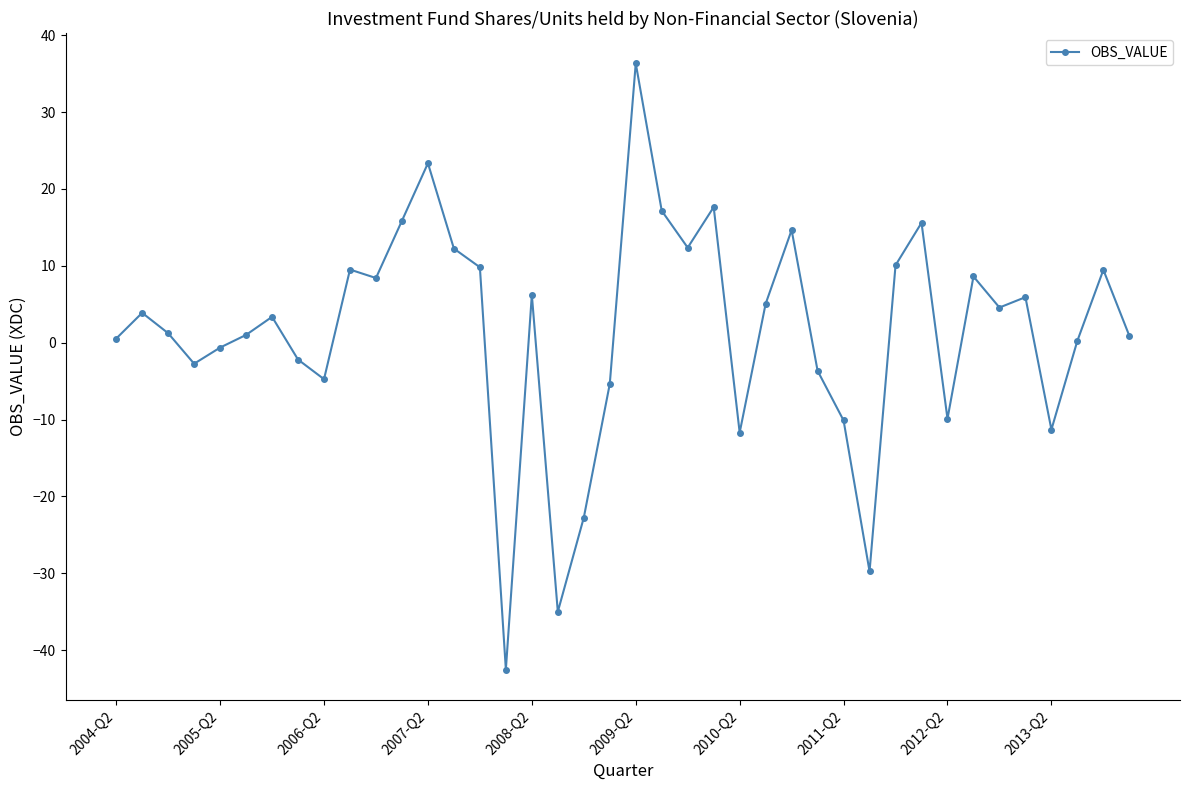

What is the difference between the second highest and minimum values?

65.9